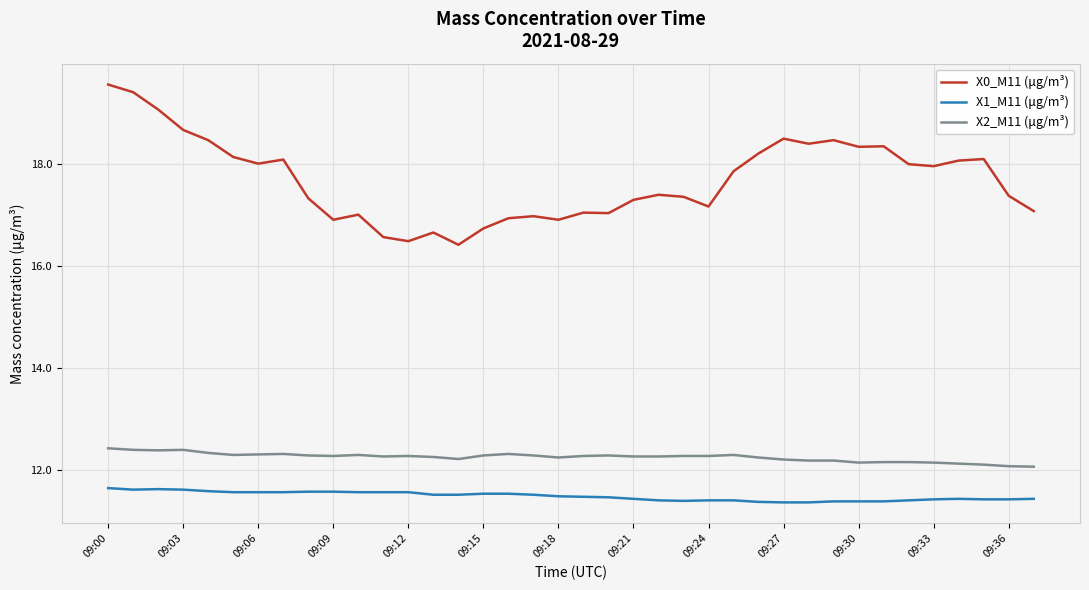

True or false: X1_M11 (μg/m³) and X0_M11 (μg/m³) cross at least once.

False